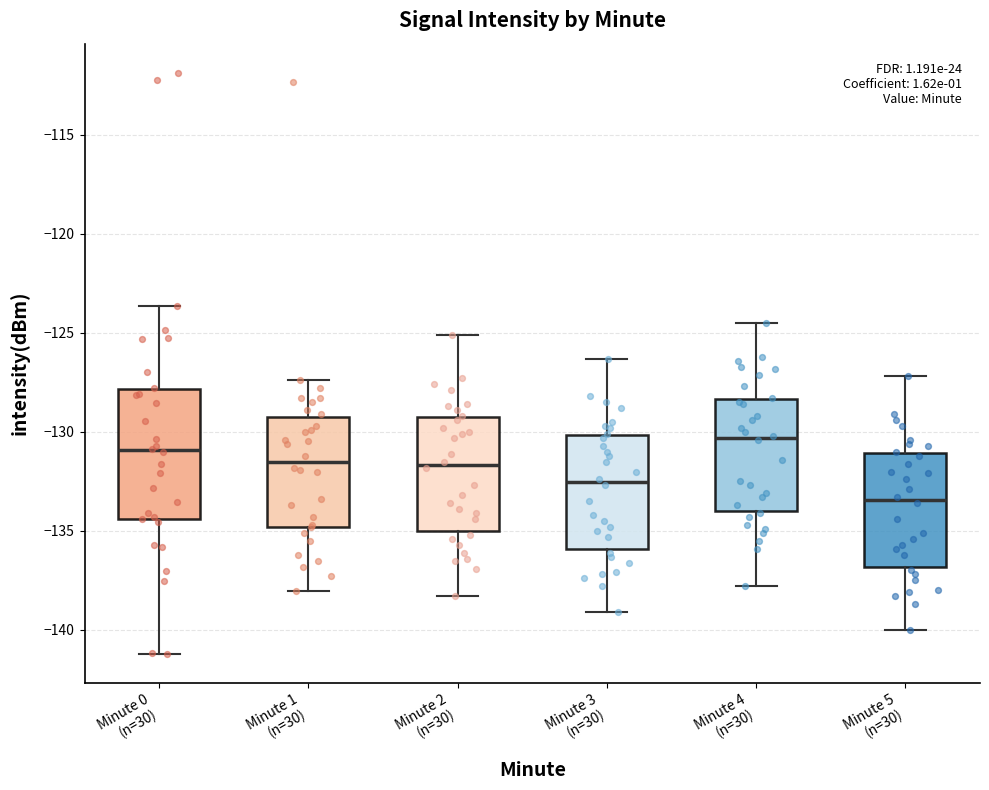

Where does the upper whisker of the box for Minute 2 (n=30) end on the y-axis? The values are not printed on the chart, so give them approximately, as read against the axis.

-125.0